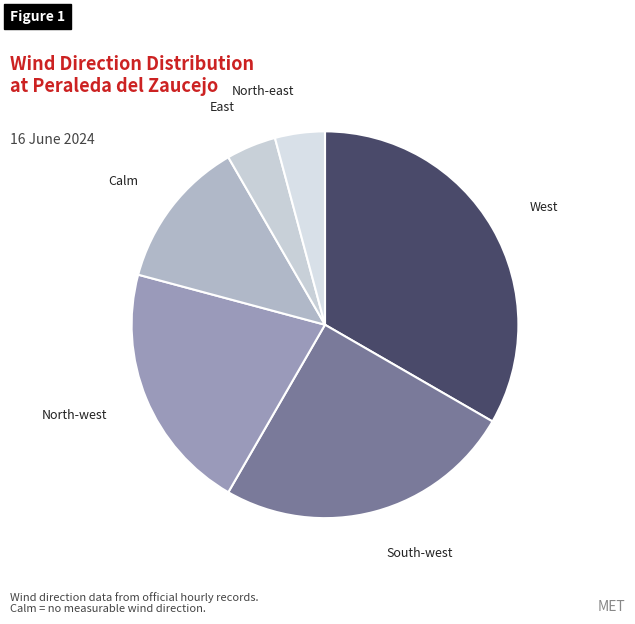

Does any single category account for the majority?

No